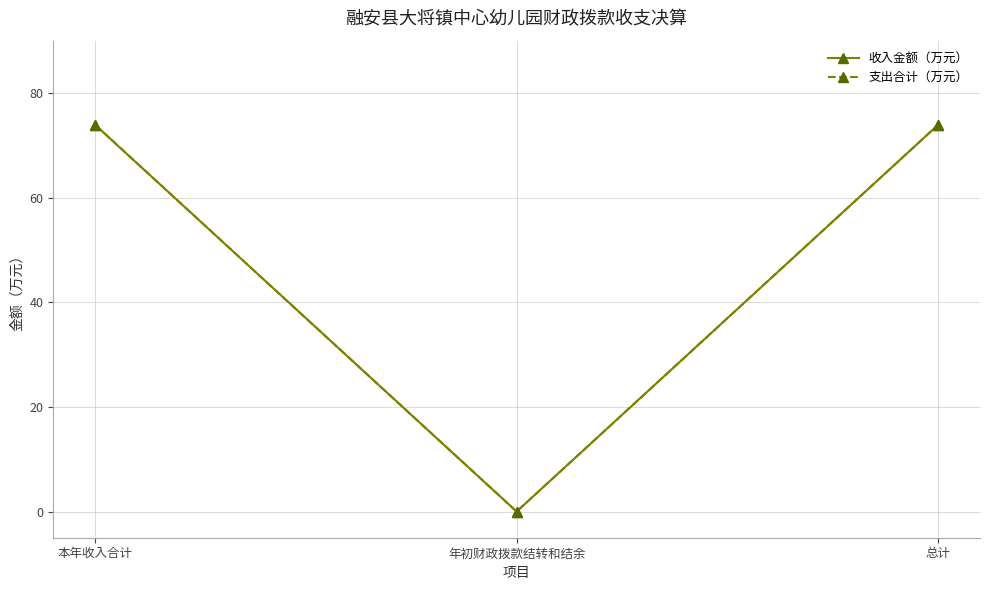

Does the chart have visible grid lines?

Yes